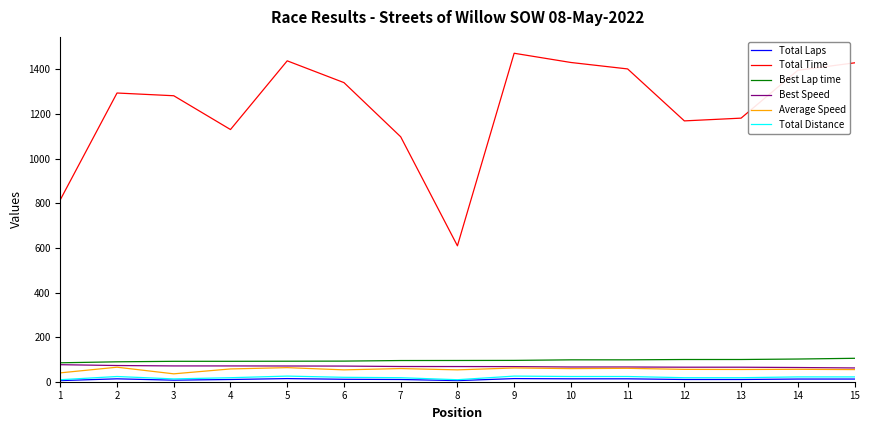

True or false: Total Distance and Best Speed intersect in this chart.

False